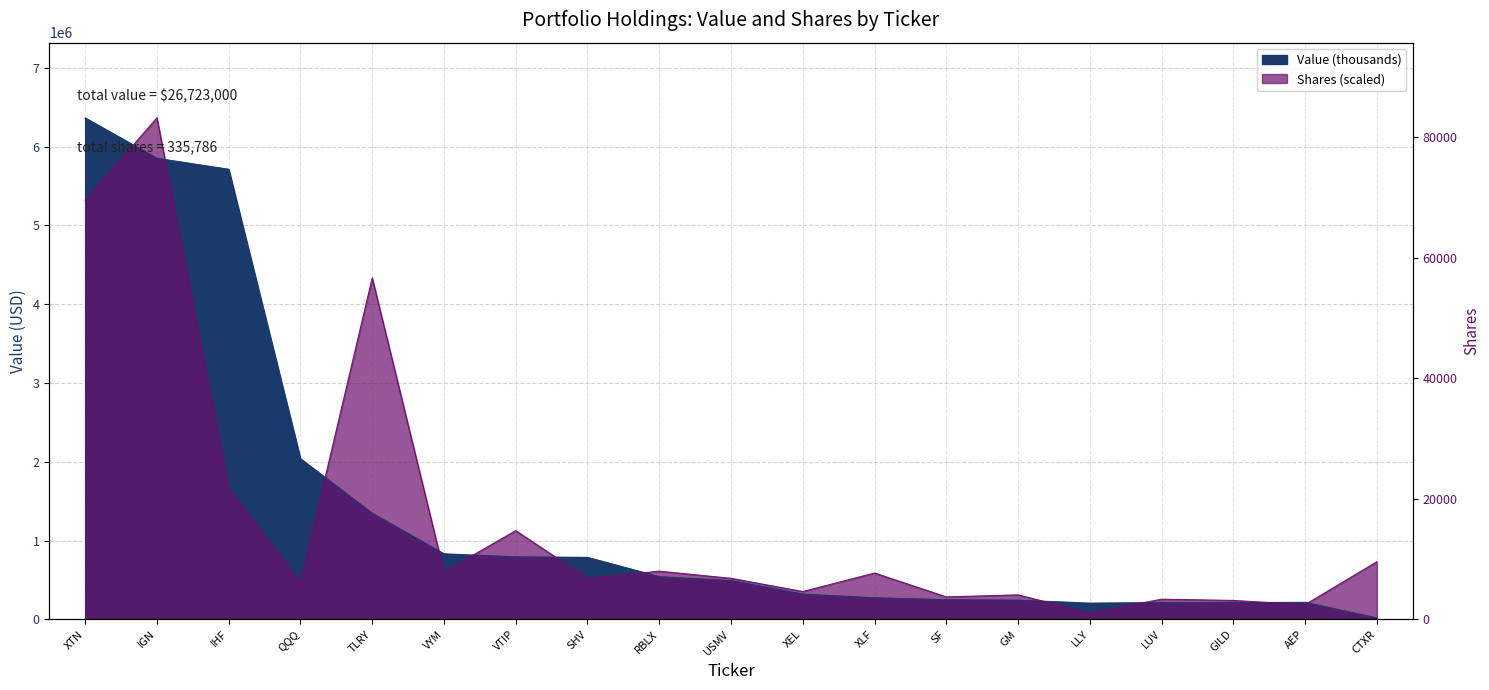

In Shares, how many points are lower than both neighbors (excluding endpoints)?

7